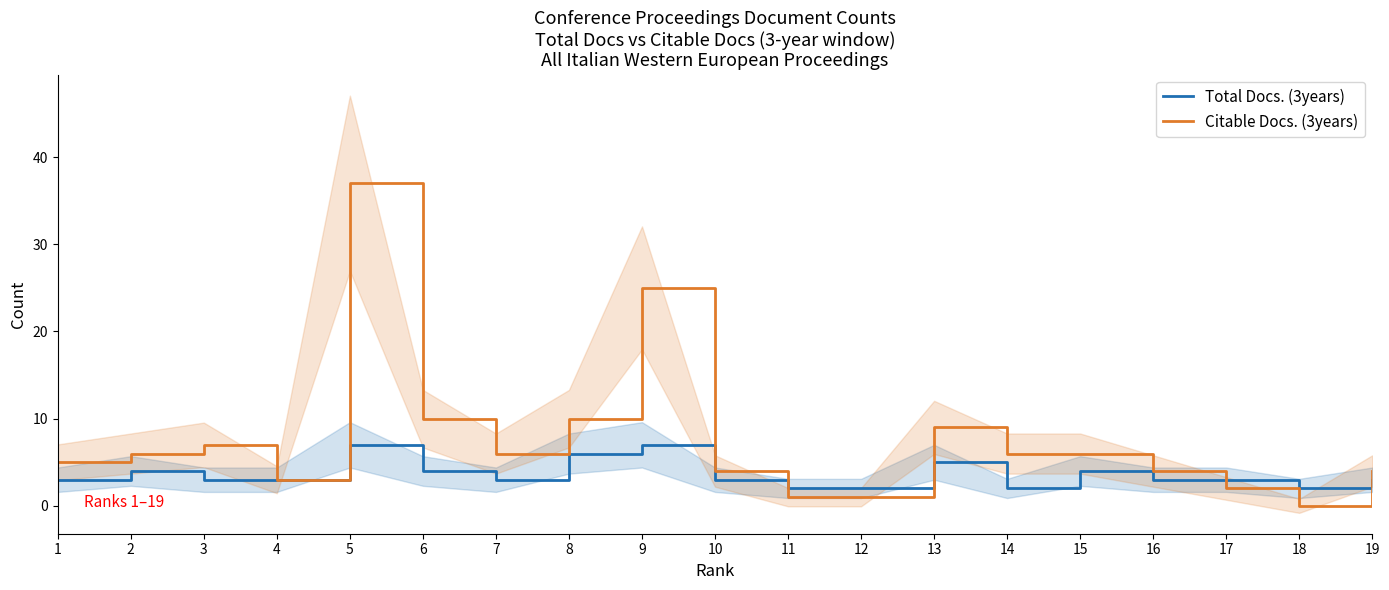

What value does the Citable Docs. (3years) series have at 8?

10